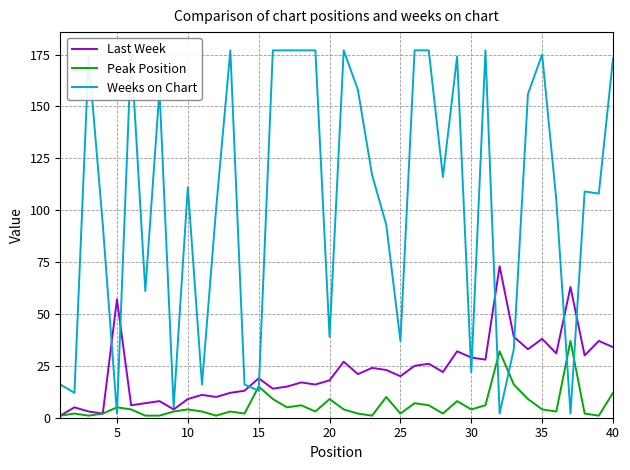

What is the difference between the second highest and second lowest values in the Peak Position series?

31